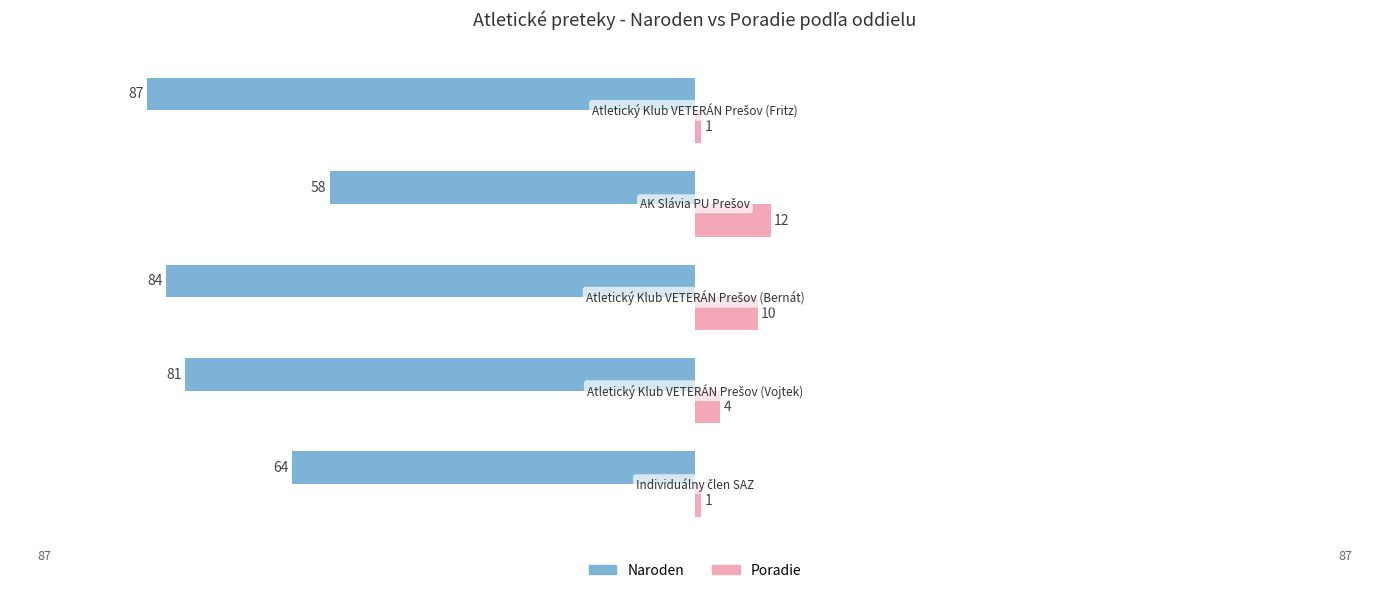

What are all the series names shown in the legend?

Naroden, Poradie